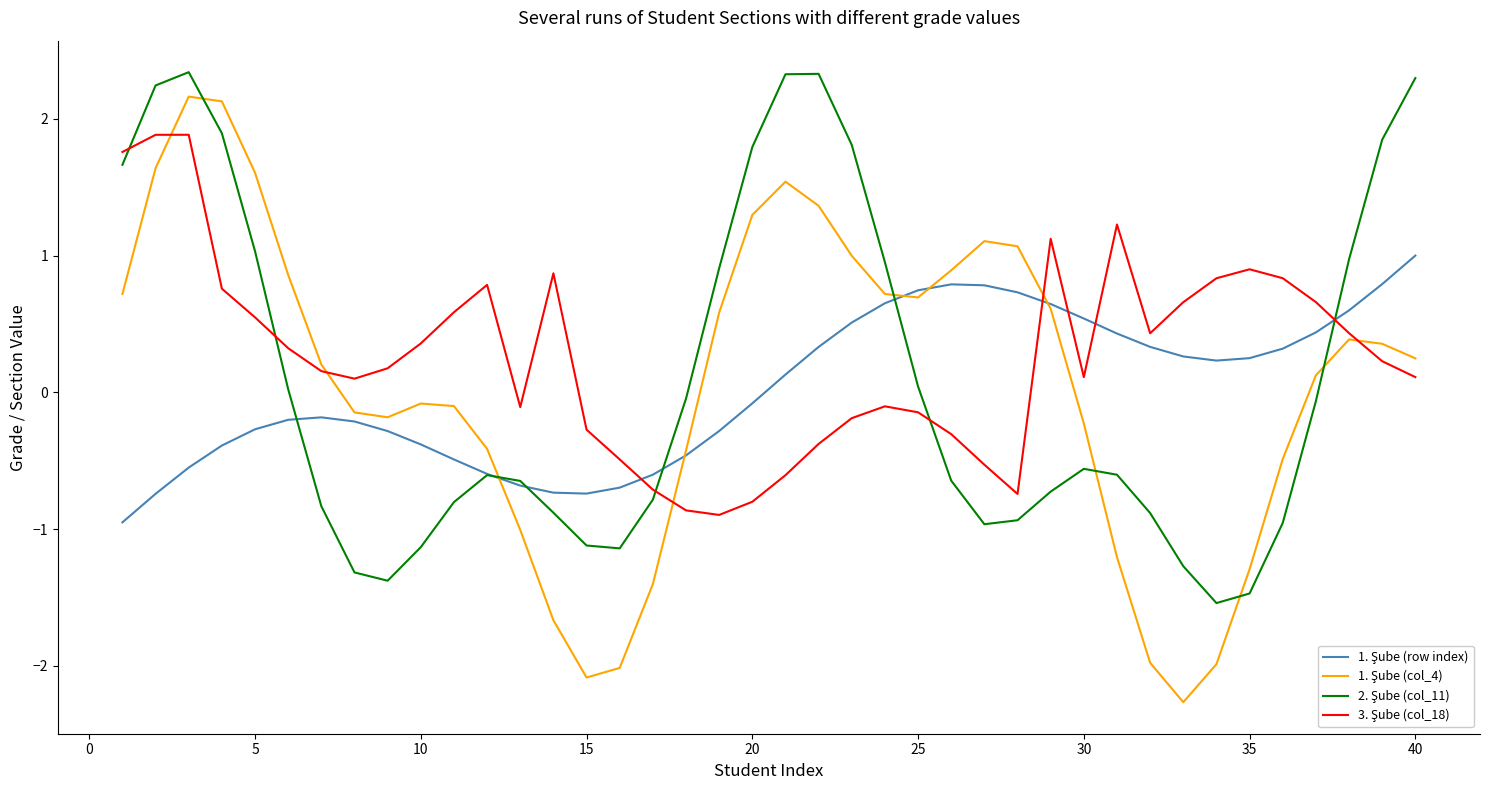

What is the minimum value shown in the chart?

-2.3